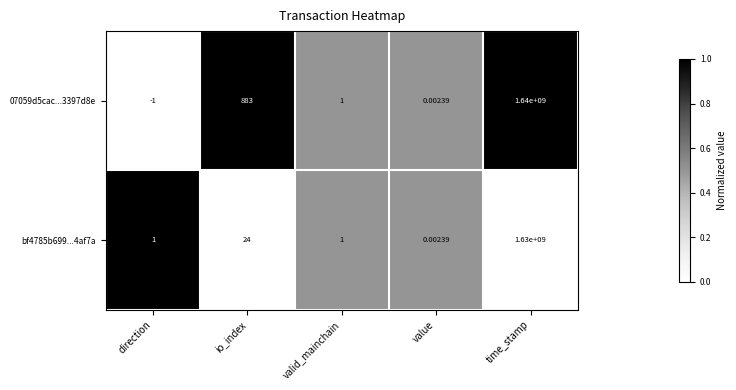

At which category is the sum across all series the highest?

time_stamp